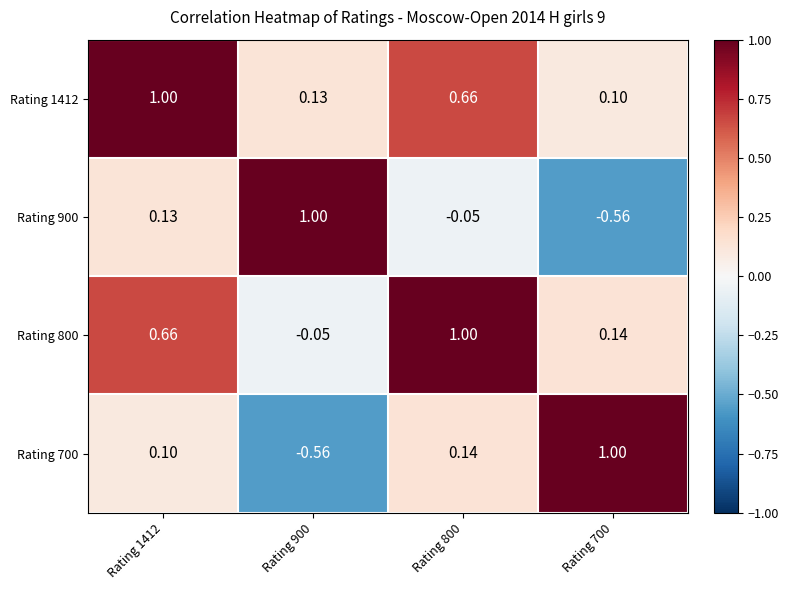

Is the value of Rating 900 at Rating 700 greater than the value of Rating 800 at Rating 1412?

No